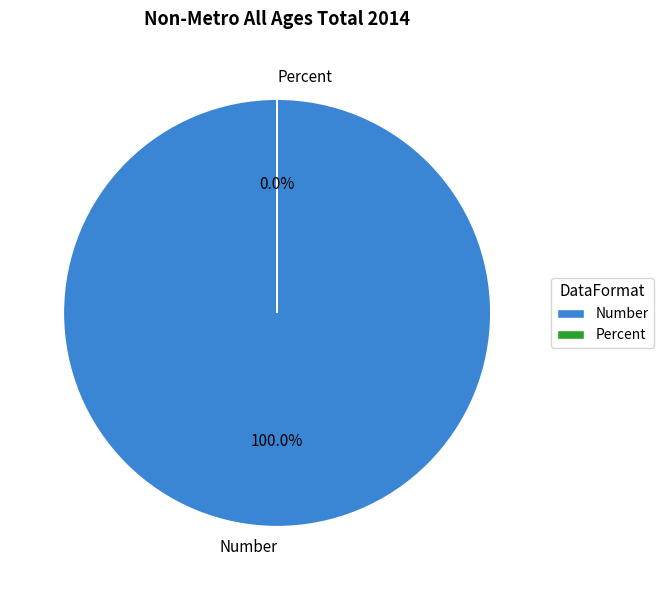

To the nearest percent, what is the combined percentage of Number and Percent?

100%